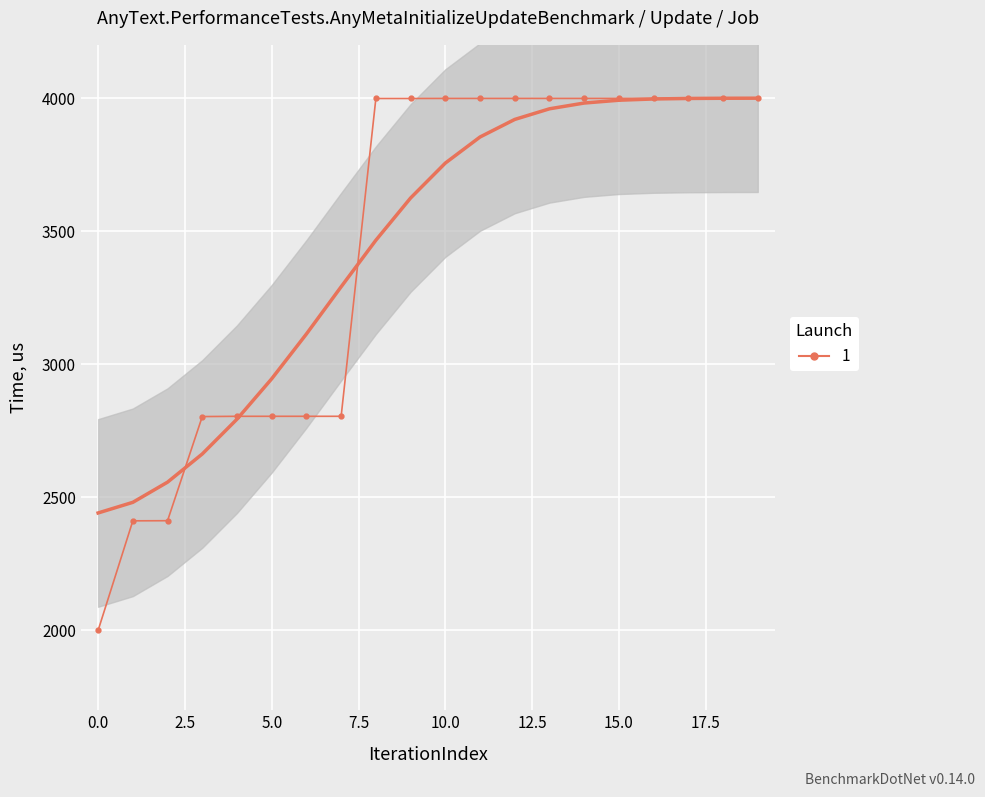

True or false: the data shows 3998.5 at 9.

True